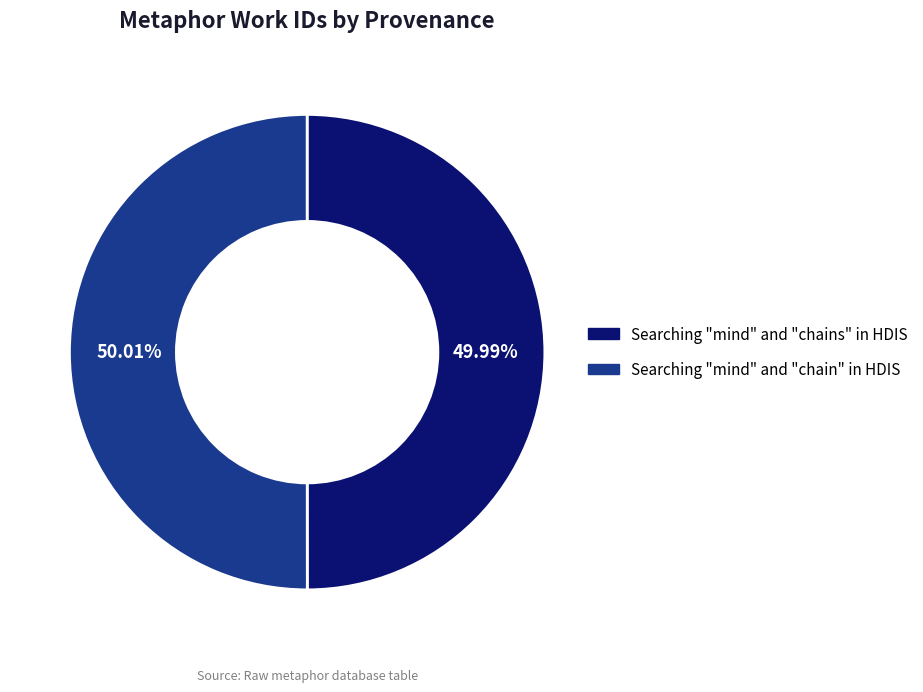

To the nearest percent, what is the combined percentage of Searching "mind" and "chain" in HDIS and Searching "mind" and "chains" in HDIS?

100%